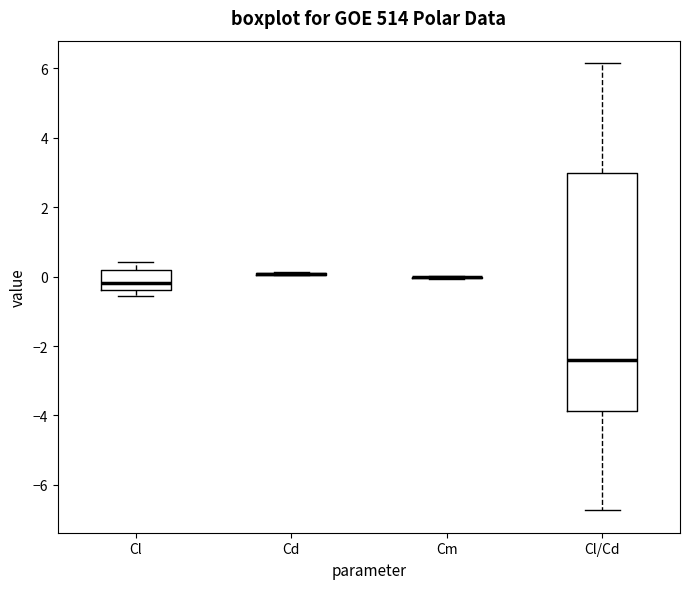

Reading left to right, transcribe this box plot: for each box, give where its median line is, the range the box spans, and where its two whiskers end, as read against the y-axis. The values are not printed on the chart, so give them approximately, as read against the axis.

Cl: median -0.2, box -0.4 to 0.2, whiskers -0.6 to 0.4
Cd: box collapsed to a line at 0.0, whiskers 0.0 to 0.2
Cm: box collapsed to a line at 0.0, whiskers 0.0 to 0.0
Cl/Cd: median -2.4, box -3.8 to 3.0, whiskers -6.8 to 6.2